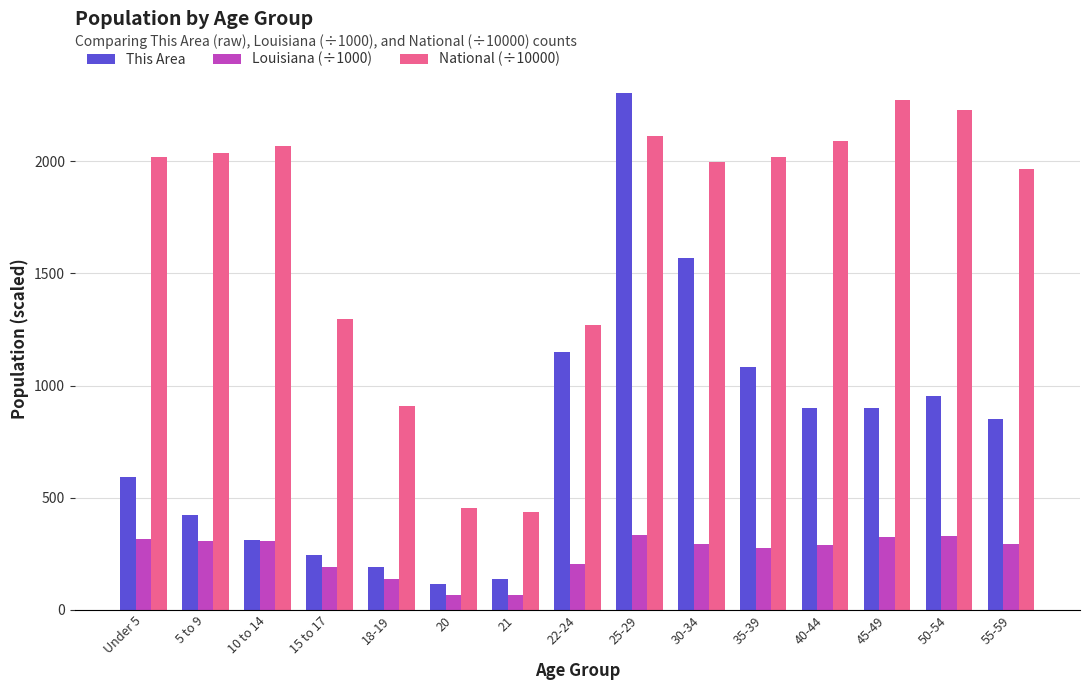

What is the label of the 12th bar from the left?

40-44